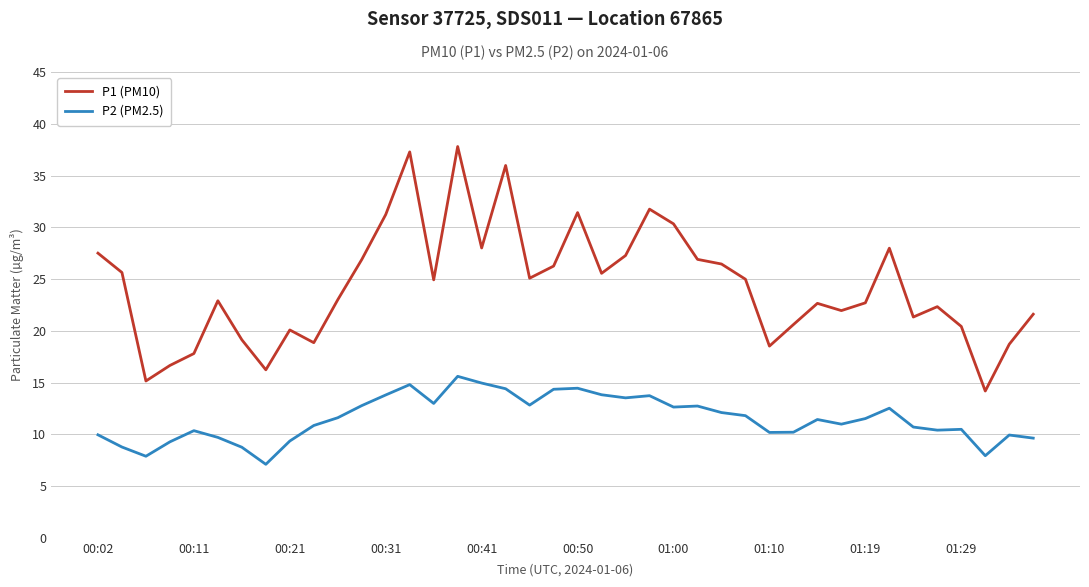

Which series has the largest range (max minus min)?

P1 (PM10)